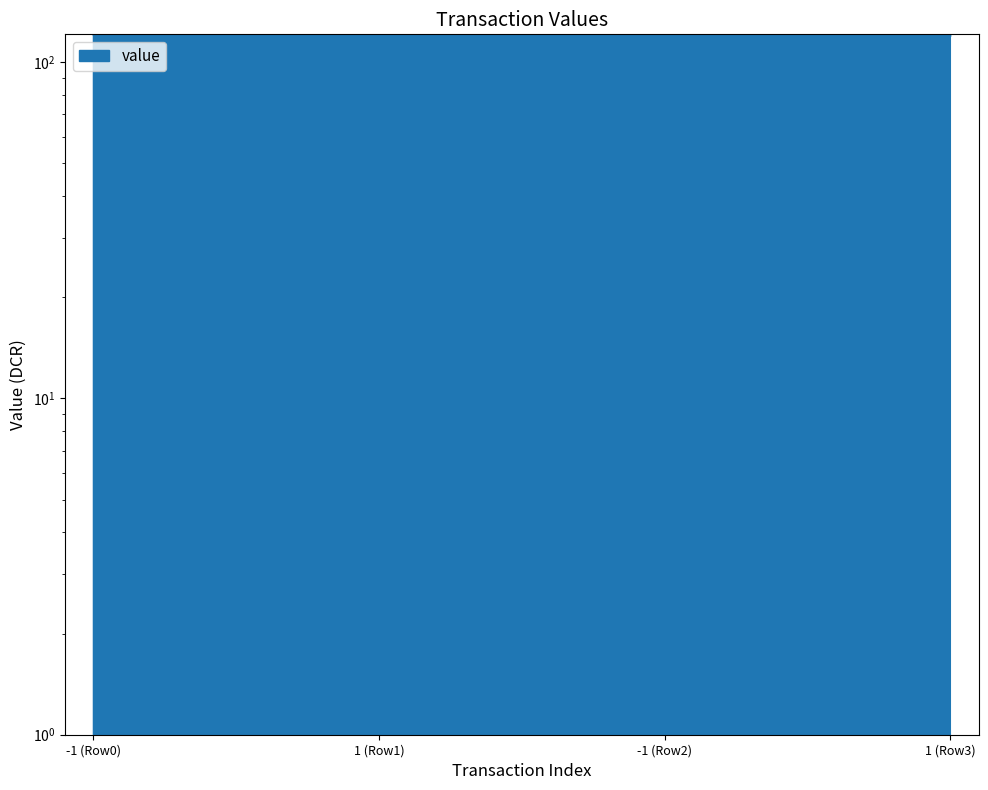

What is the label of the 4th point from the right?

-1 (Row0)